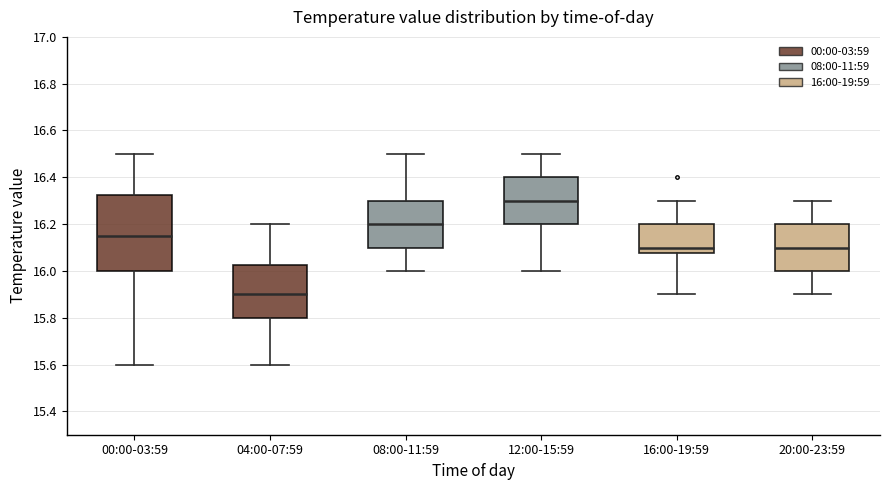

Reading left to right, transcribe this box plot: for each box, give where its median line is, the range the box spans, and where its two whiskers end, as read against the y-axis. The values are not printed on the chart, so give them approximately, as read against the axis.

00:00-03:59: median 16.16, box 16.00 to 16.32, whiskers 15.60 to 16.50
04:00-07:59: median 15.90, box 15.80 to 16.02, whiskers 15.60 to 16.20
08:00-11:59: median 16.20, box 16.10 to 16.30, whiskers 16.00 to 16.50
12:00-15:59: median 16.30, box 16.20 to 16.40, whiskers 16.00 to 16.50
16:00-19:59: median 16.10, box 16.08 to 16.20, whiskers 15.90 to 16.30
20:00-23:59: median 16.10, box 16.00 to 16.20, whiskers 15.90 to 16.30